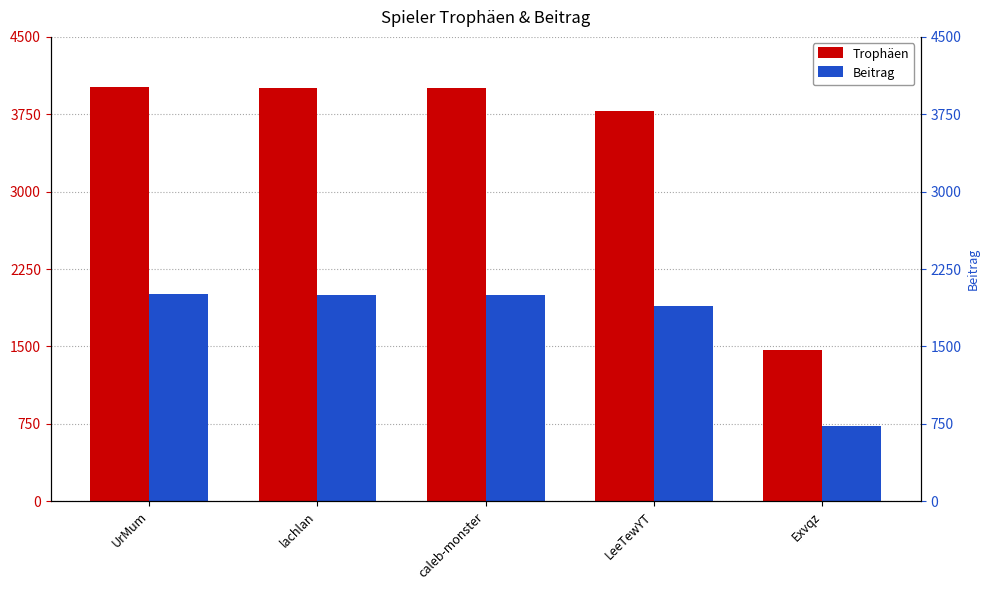

Which category has the highest value across all series?

UrMum